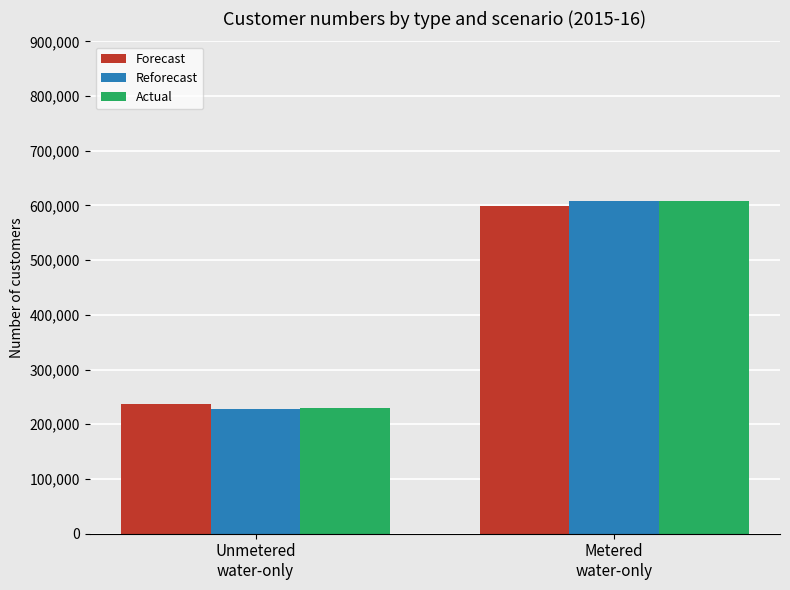

What is the total value across all series at Unmetered
water-only?

695130